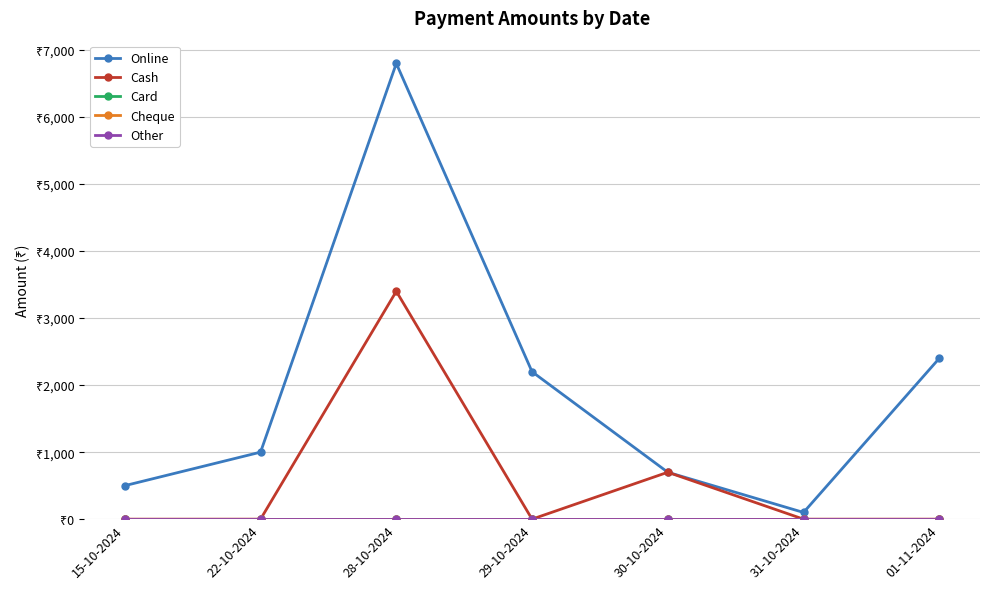

Reading left to right, transcribe all the data shown in this chart.

Online: 15-10-2024=500	22-10-2024=1000	28-10-2024=6800	29-10-2024=2200	30-10-2024=700	31-10-2024=100	01-11-2024=2400
Cash: 15-10-2024=0	22-10-2024=0	28-10-2024=3400	29-10-2024=0	30-10-2024=700	31-10-2024=0	01-11-2024=0
Card: 15-10-2024=0	22-10-2024=0	28-10-2024=0	29-10-2024=0	30-10-2024=0	31-10-2024=0	01-11-2024=0
Cheque: 15-10-2024=0	22-10-2024=0	28-10-2024=0	29-10-2024=0	30-10-2024=0	31-10-2024=0	01-11-2024=0
Other: 15-10-2024=0	22-10-2024=0	28-10-2024=0	29-10-2024=0	30-10-2024=0	31-10-2024=0	01-11-2024=0